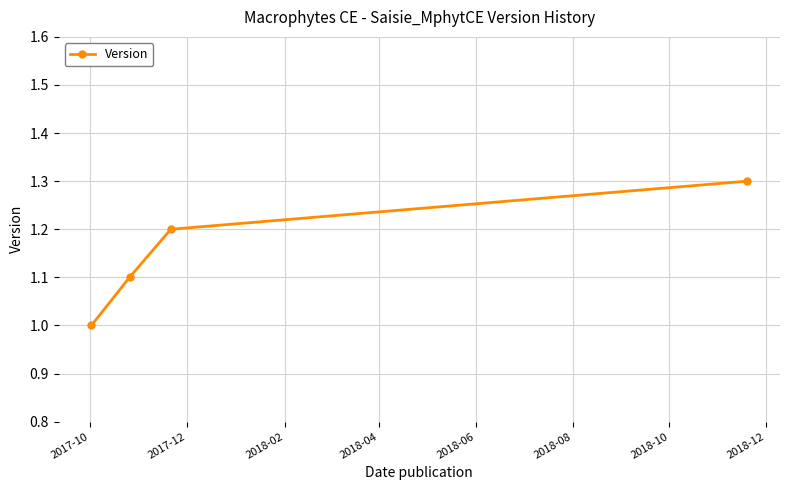

Count the values in the range 1 to 2.

4